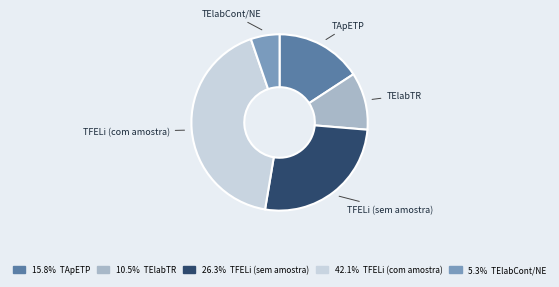

Does any single category account for the majority?

No